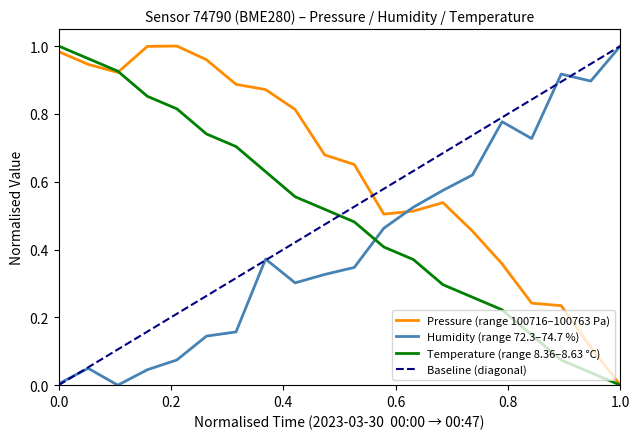

After their last crossing, which series has the higher values: pressure or humidity?

humidity